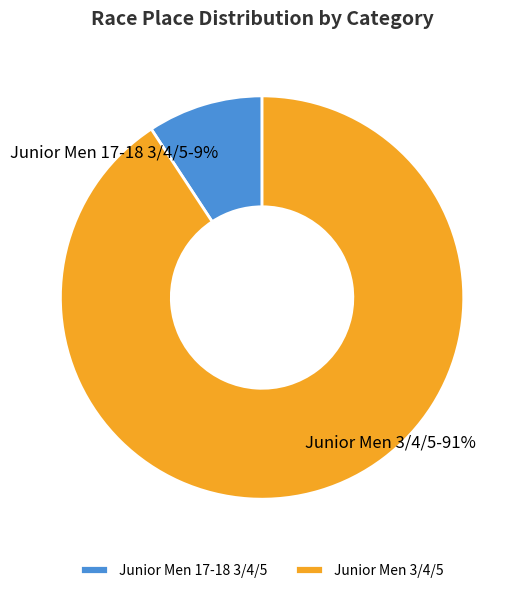

Does Junior Men 3/4/5 account for over 50% of the chart?

Yes